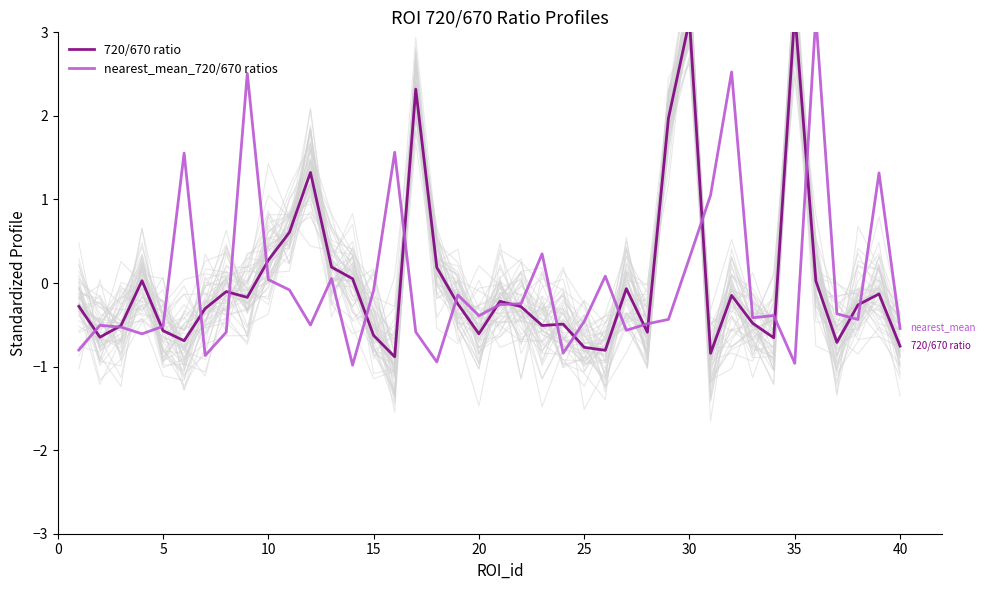

Is this an area chart (filled region under the line)?

No